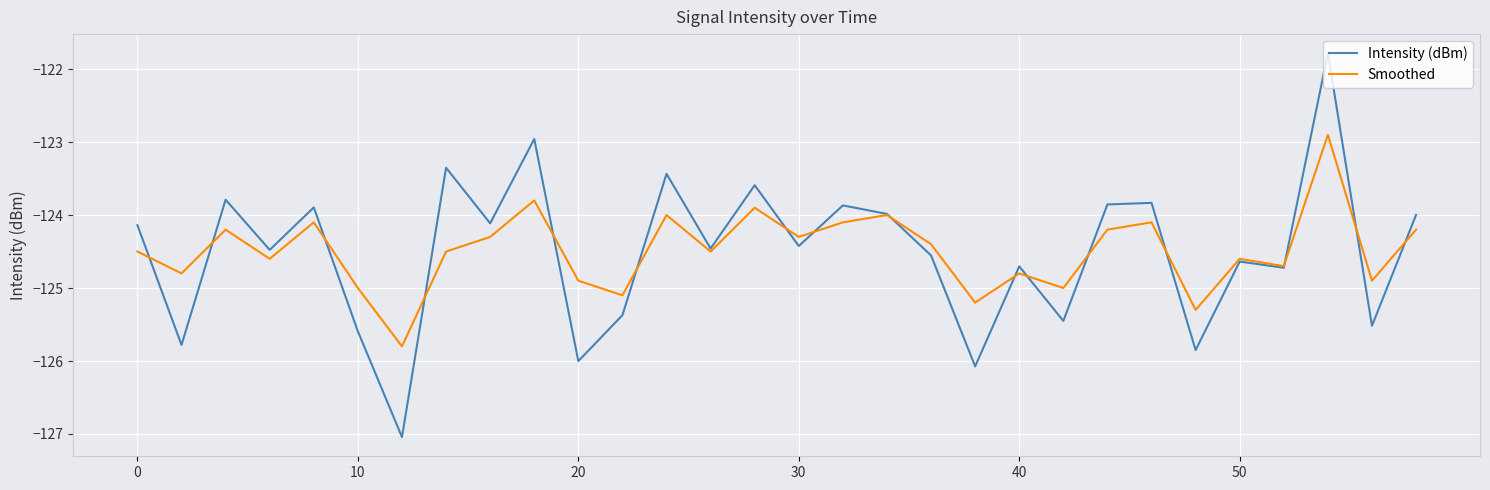

Which series has the widest spread of values?

Intensity (dBm)